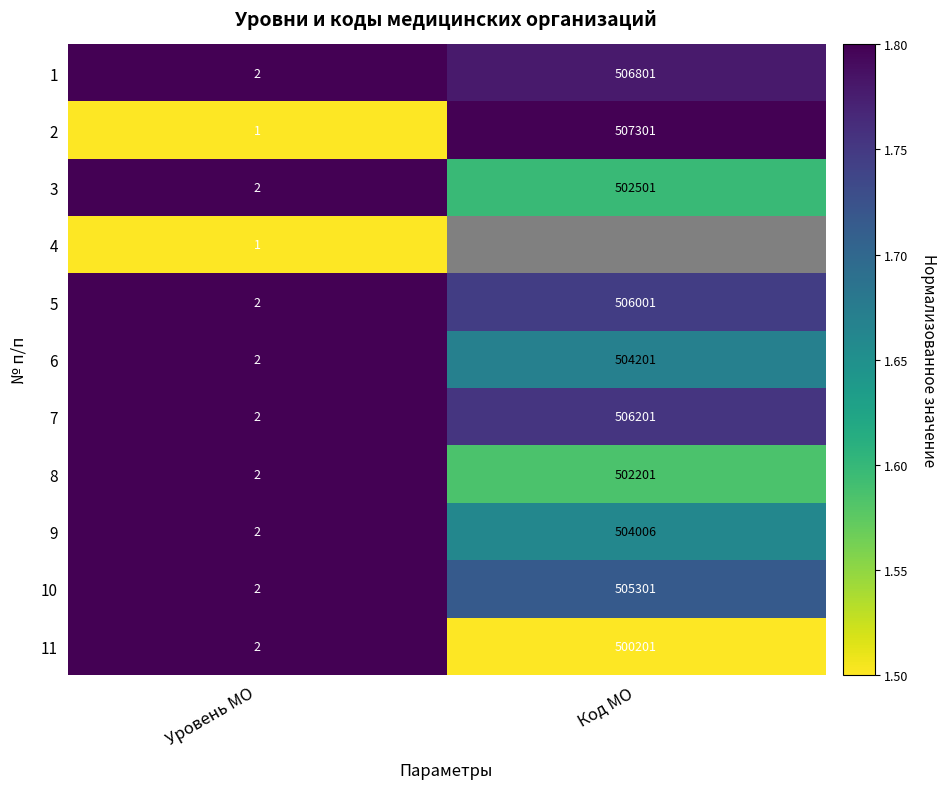

How many distinct data groups are displayed?

11